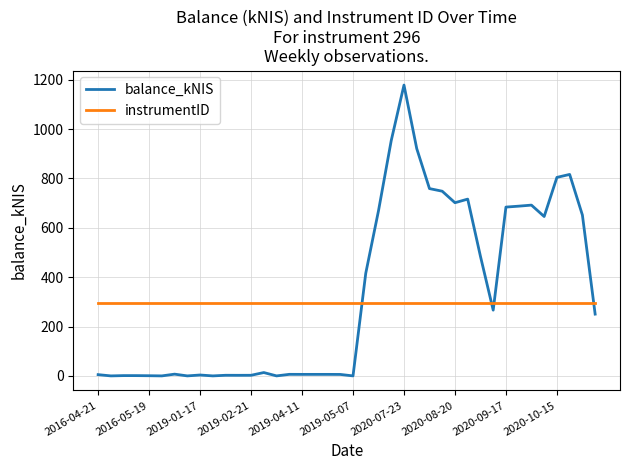

Which series has the widest spread of values?

balance_kNIS